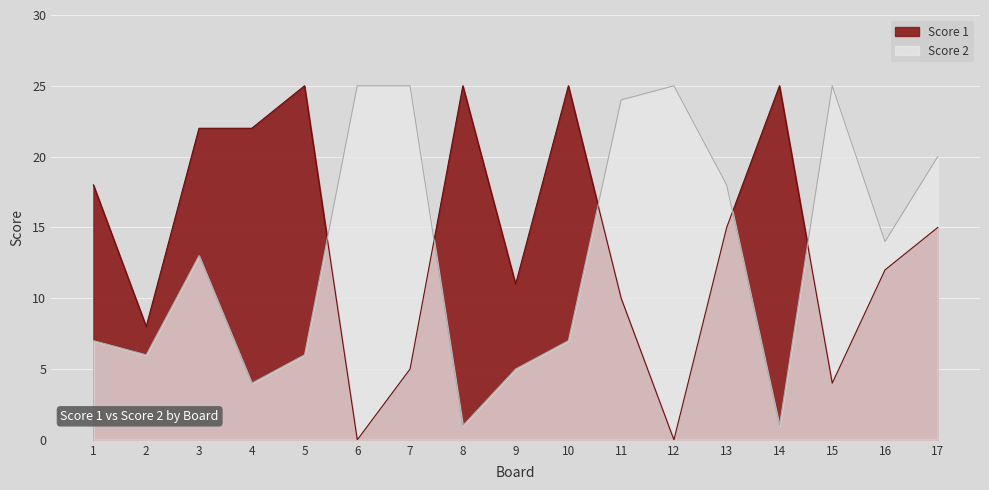

True or false: Score 2 and Score 1 intersect in this chart.

True